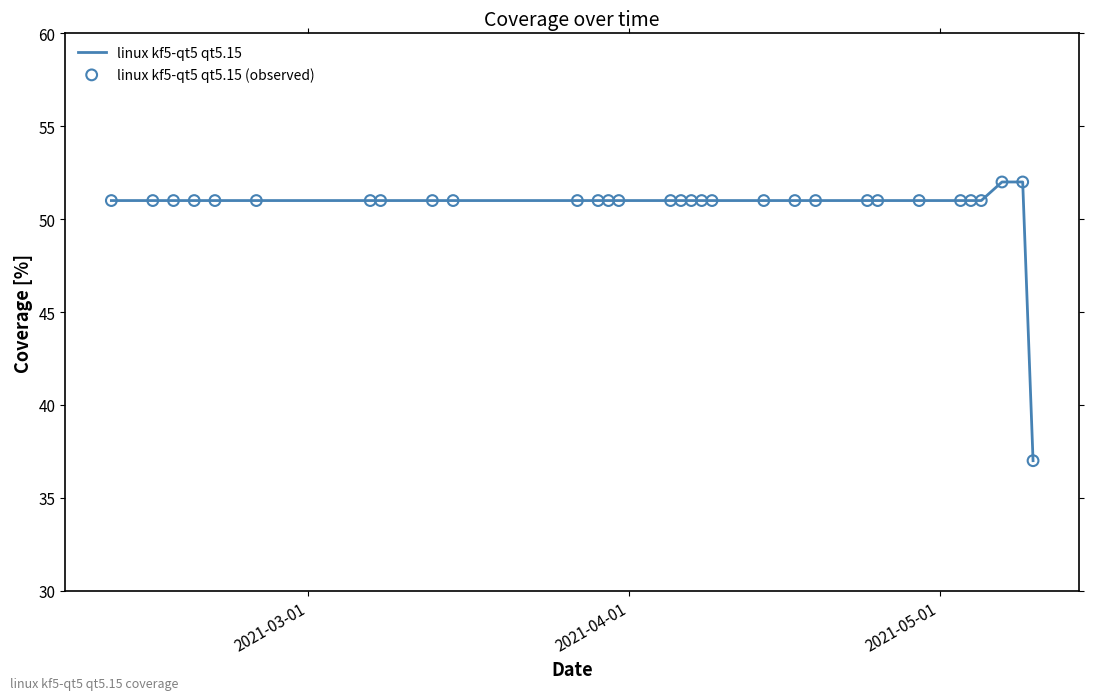

What is the difference between the maximum and minimum values?

15